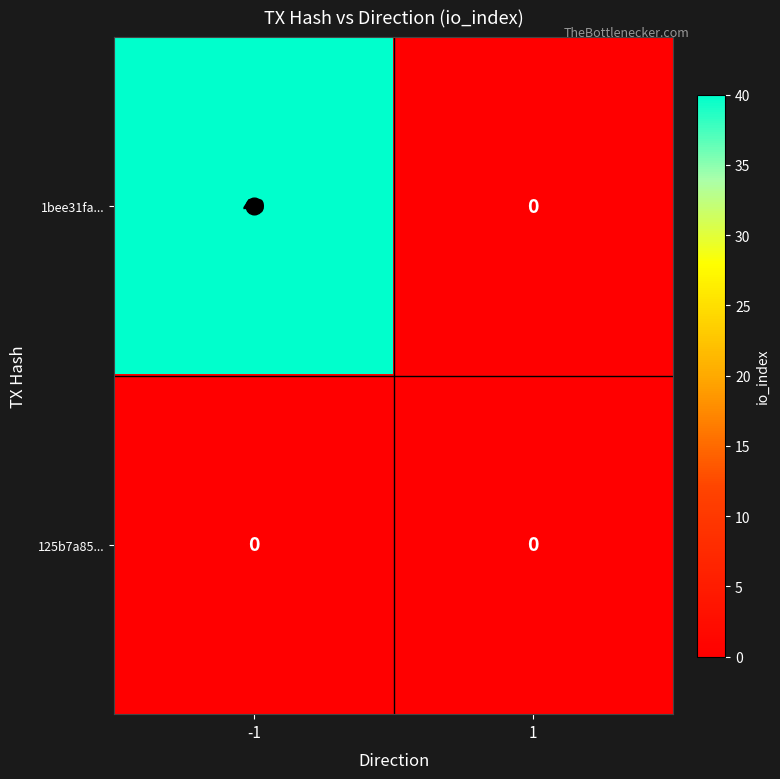

Is the value of 1bee31fa... at -1 greater than the value of 125b7a85... at -1?

Yes